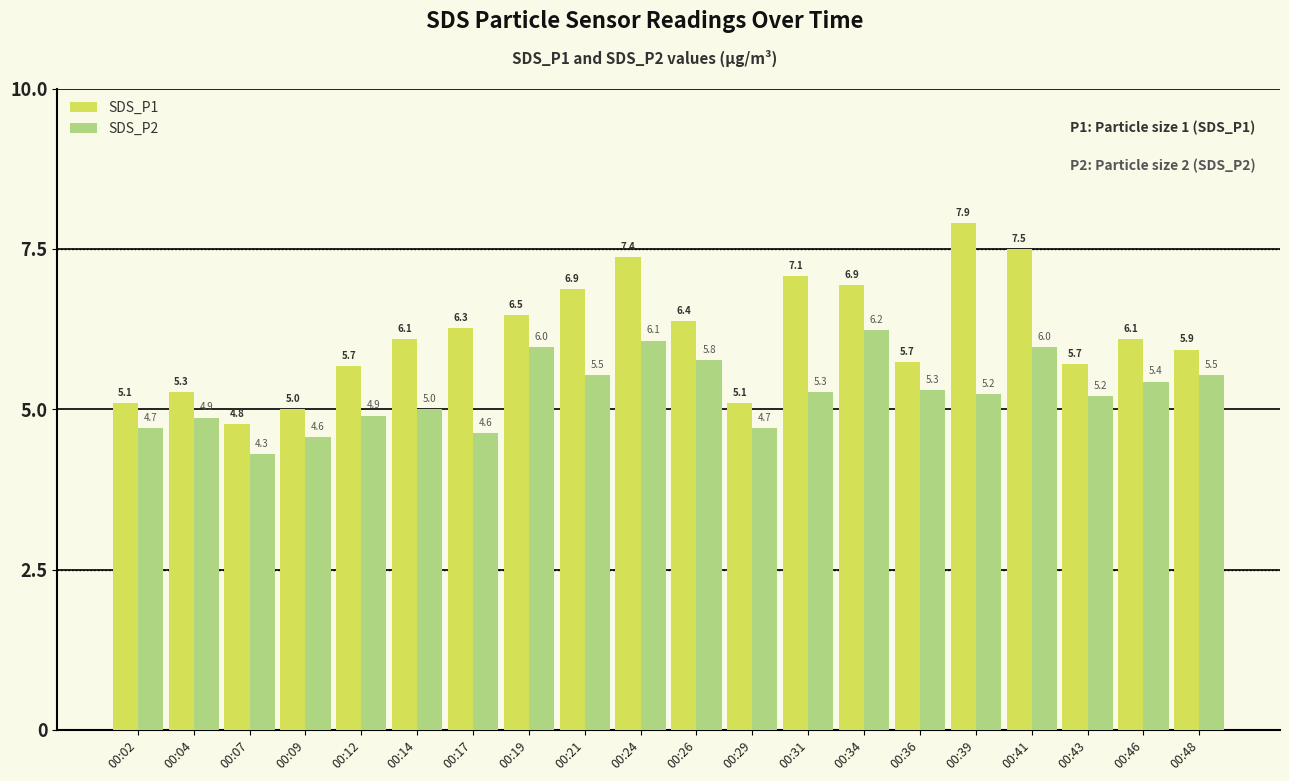

What is the lowest value of the SDS_P1 series?

4.8